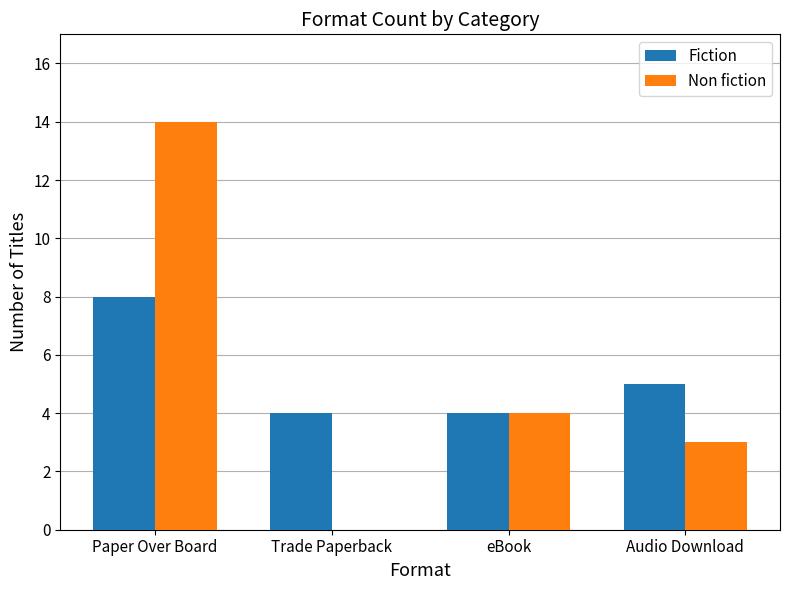

Are the bars grouped side by side (vs. stacked)?

Yes